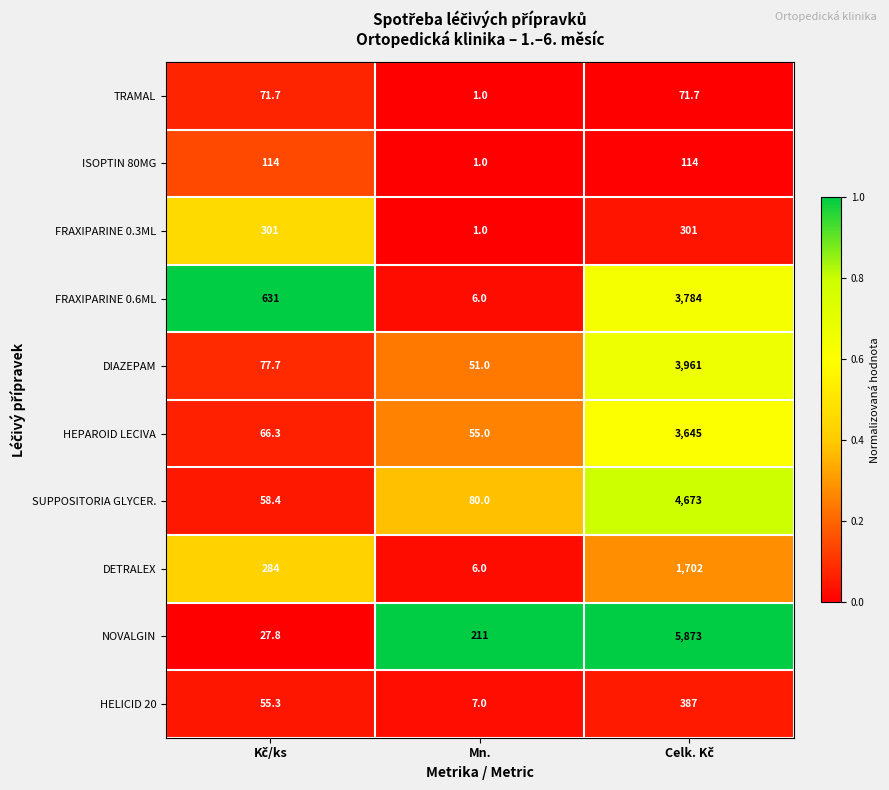

Reading right to left, list all the values displayed in this chart.

TRAMAL: 71.7	1.0	71.7
ISOPTIN 80MG: 114.0	1.0	114.0
FRAXIPARINE 0.3ML: 301.0	1.0	301.0
FRAXIPARINE 0.6ML: 3784.0	6.0	631.0
DIAZEPAM: 3961.0	51.0	77.7
HEPAROID LECIVA: 3645.0	55.0	66.3
SUPPOSITORIA GLYCER.: 4673.0	80.0	58.4
DETRALEX: 1702.0	6.0	284.0
NOVALGIN: 5873.0	211.0	27.8
HELICID 20: 387.0	7.0	55.3